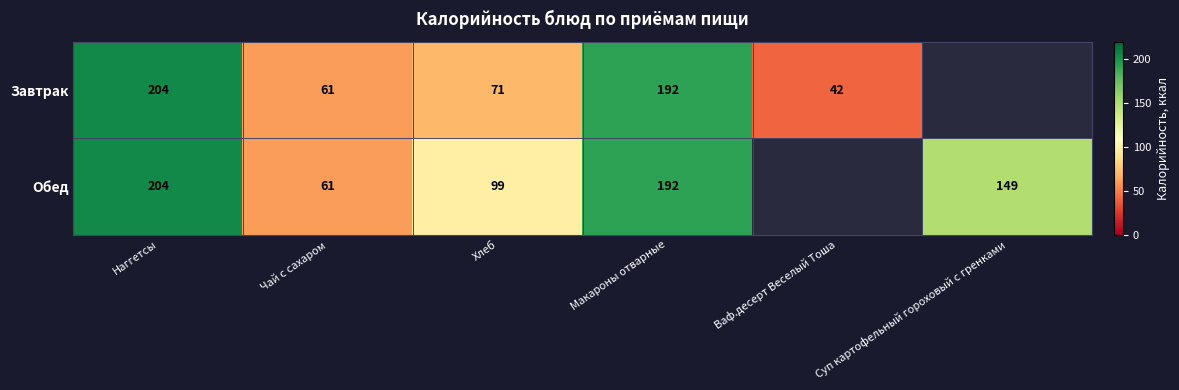

The value of Завтрак at Чай с сахаром is 103. True or false?

False